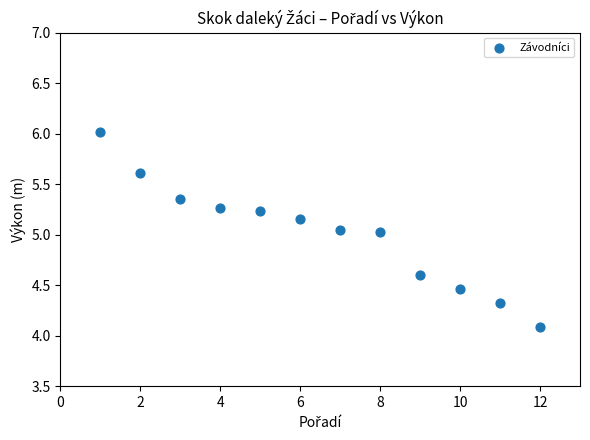

What is the average X value?

6.5